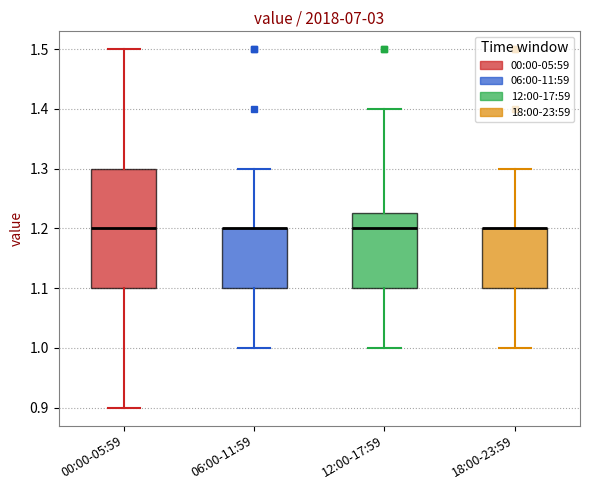

Reading left to right, transcribe this box plot: for each box, give where its median line is, the range the box spans, and where its two whiskers end, as read against the y-axis. The values are not printed on the chart, so give them approximately, as read against the axis.

00:00-05:59: median 1.20, box 1.10 to 1.30, whiskers 0.90 to 1.50
06:00-11:59: median 1.20 (drawn on the box's upper edge), box 1.10 to 1.20, whiskers 1.00 to 1.30
12:00-17:59: median 1.20, box 1.10 to 1.23, whiskers 1.00 to 1.40
18:00-23:59: median 1.20 (drawn on the box's upper edge), box 1.10 to 1.20, whiskers 1.00 to 1.30